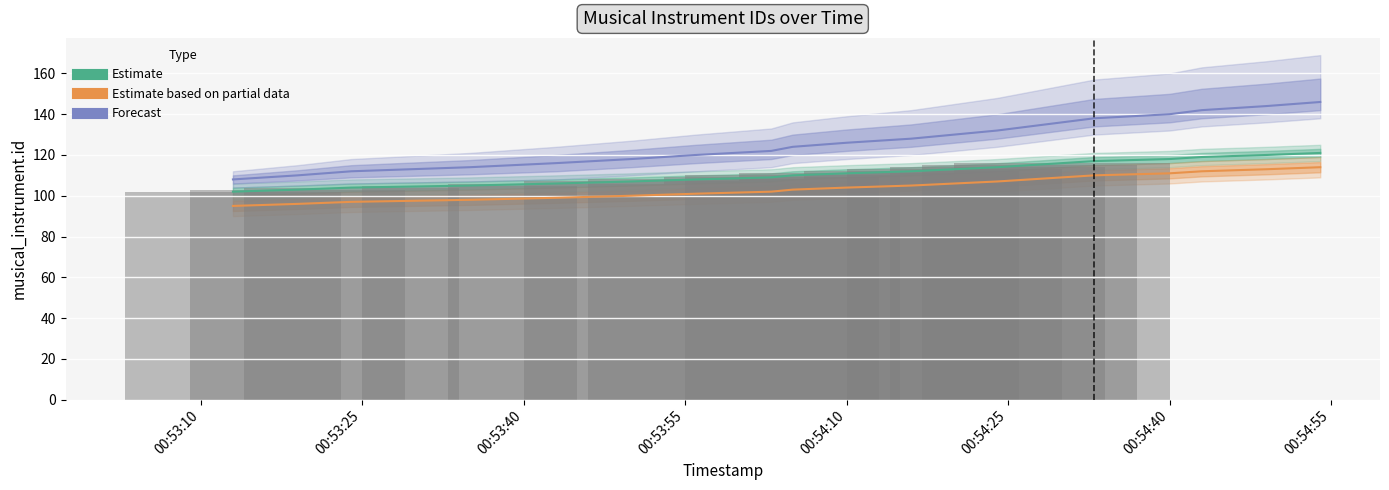

Which series changed the most between 00:54:25 and 00:54:55?

Forecast